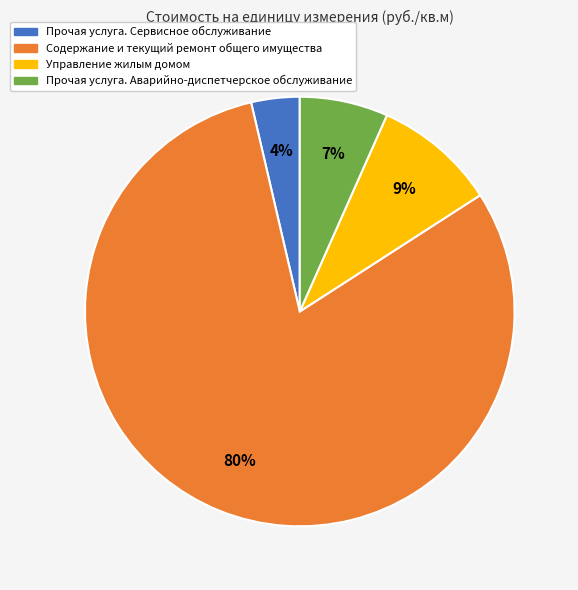

Do Прочая услуга. Сервисное обслуживание and Управление жилым домом together represent more than half of the pie?

No